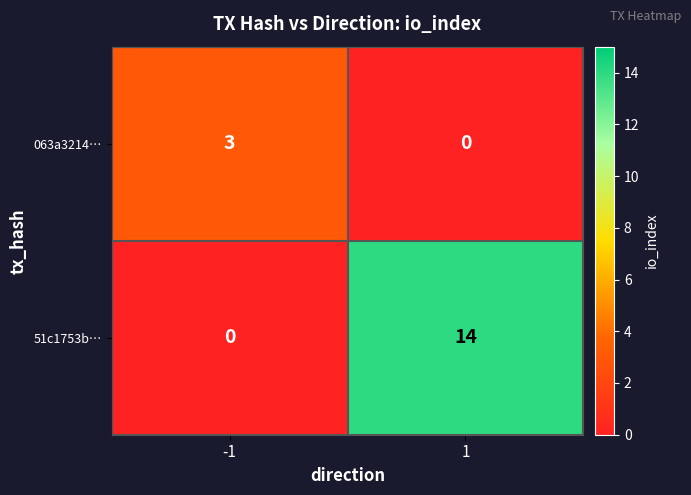

What is the sum of all 51c1753b… values?

14